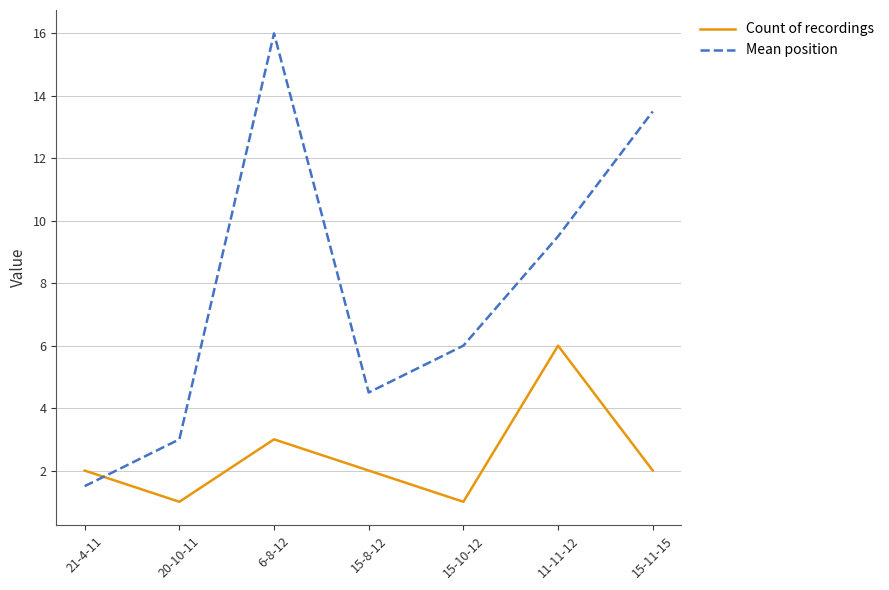

How many lines are shown in the chart?

2